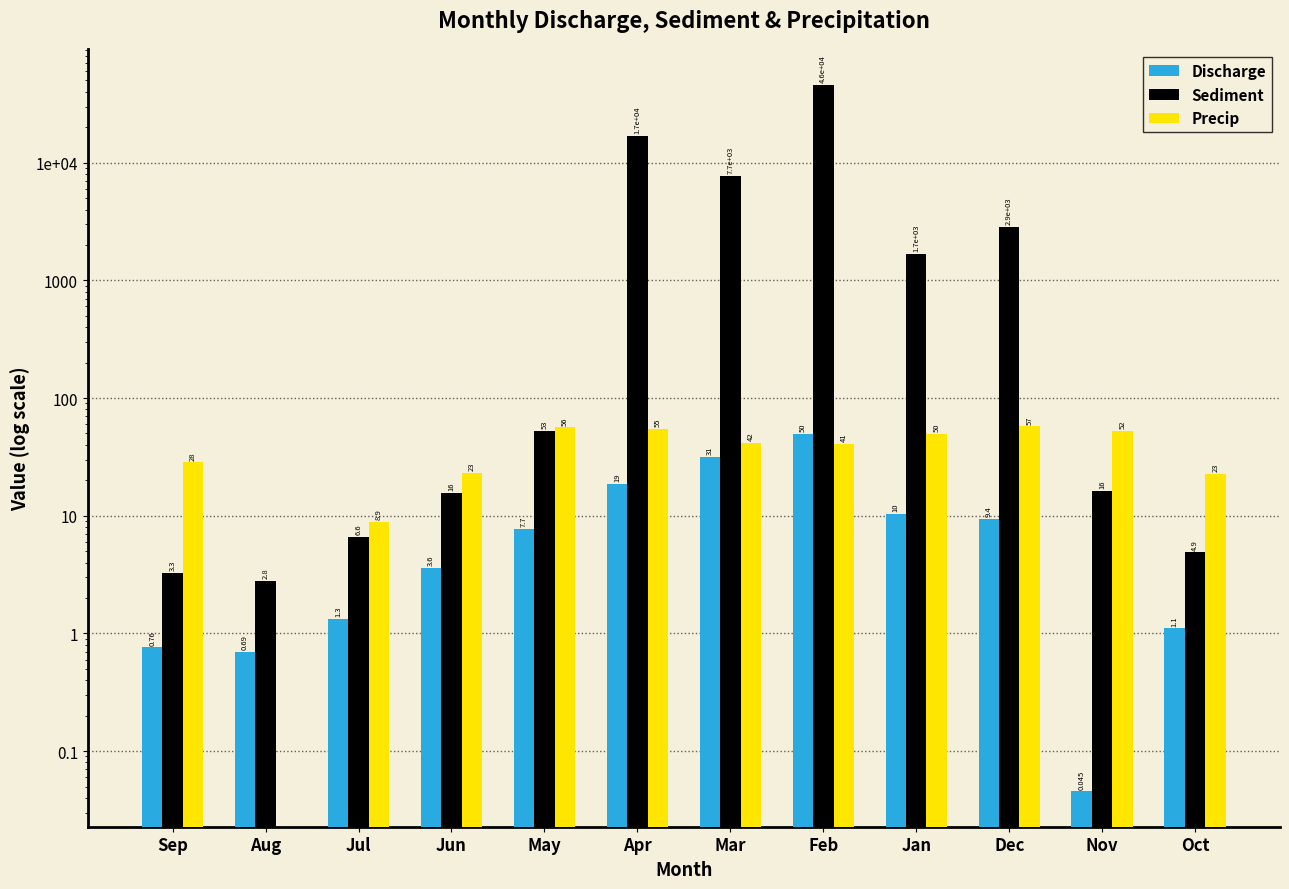

Reading left to right, what are all the values shown in this chart?

Discharge: 0.8	0.7	1.3	3.6	7.7	18.7	31.4	49.9	10.3	9.4	0.0	1.1
Sediment: 3.3	2.8	6.6	15.6	52.6	16893.3	7710.8	46110.0	1690.4	2854.3	16.2	4.9
Precip: 28.4	0.0	8.9	23.1	56.4	54.9	41.7	40.9	49.8	57.4	52.3	22.6